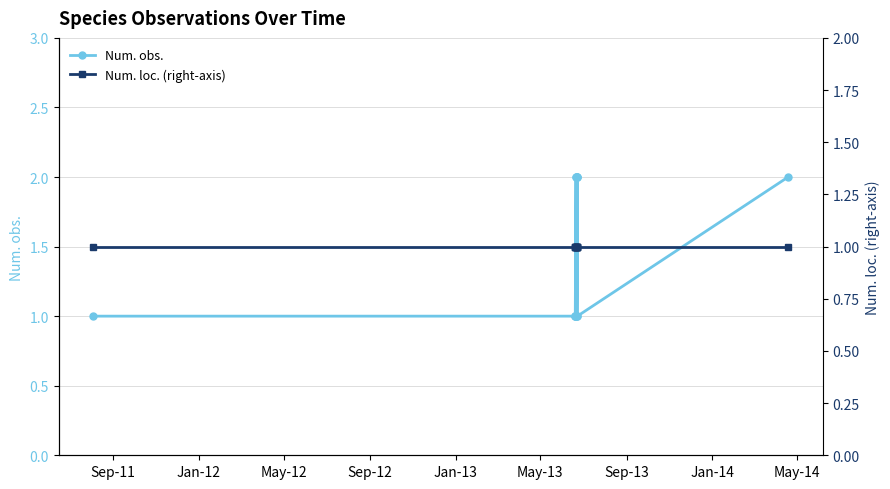

What is the label of the 11th point from the right?

May-12